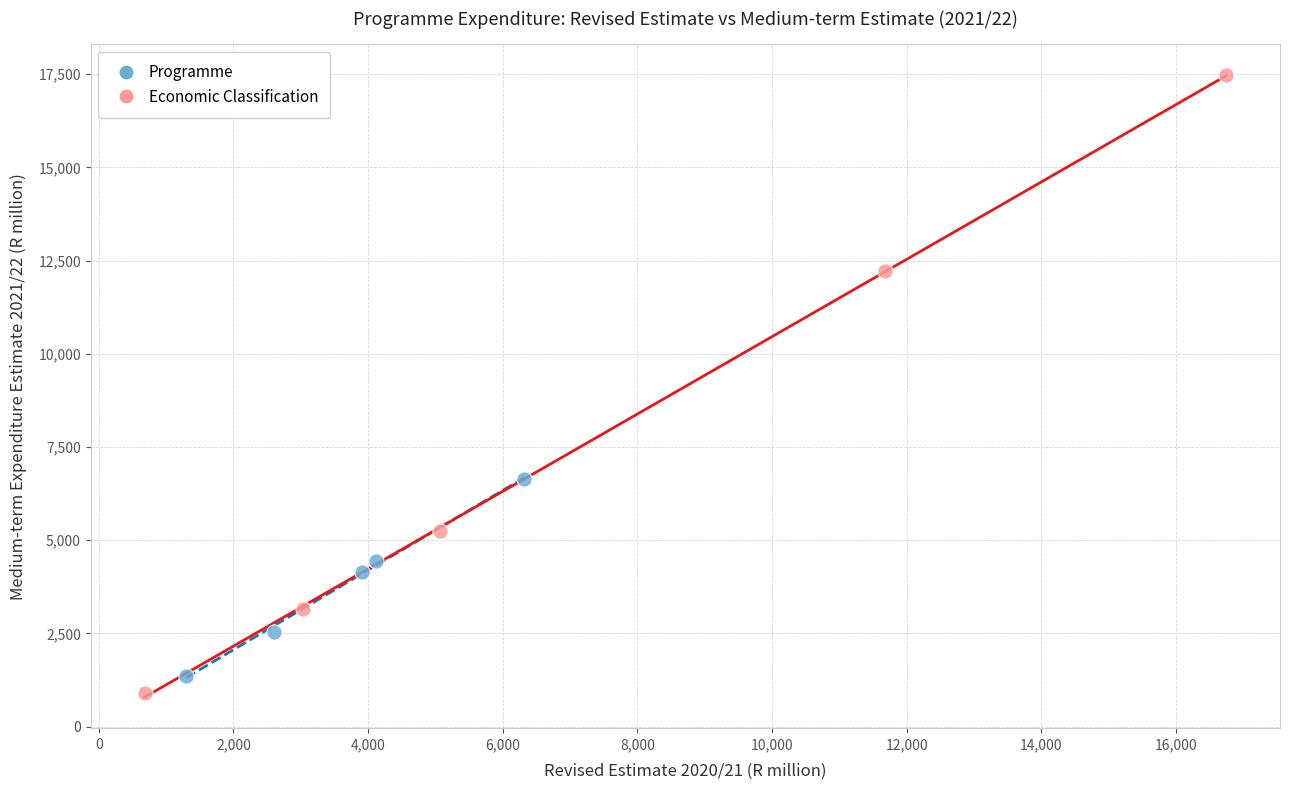

Which series reaches the maximum Y coordinate?

Economic Classification